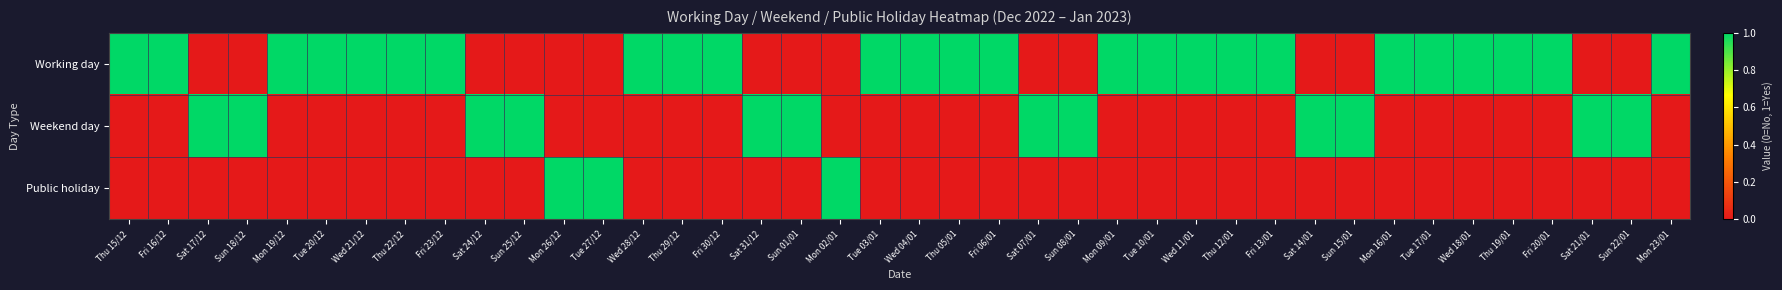

Rank the series at Sun 08/01 from lowest to highest value.

Working day, Public holiday, Weekend day